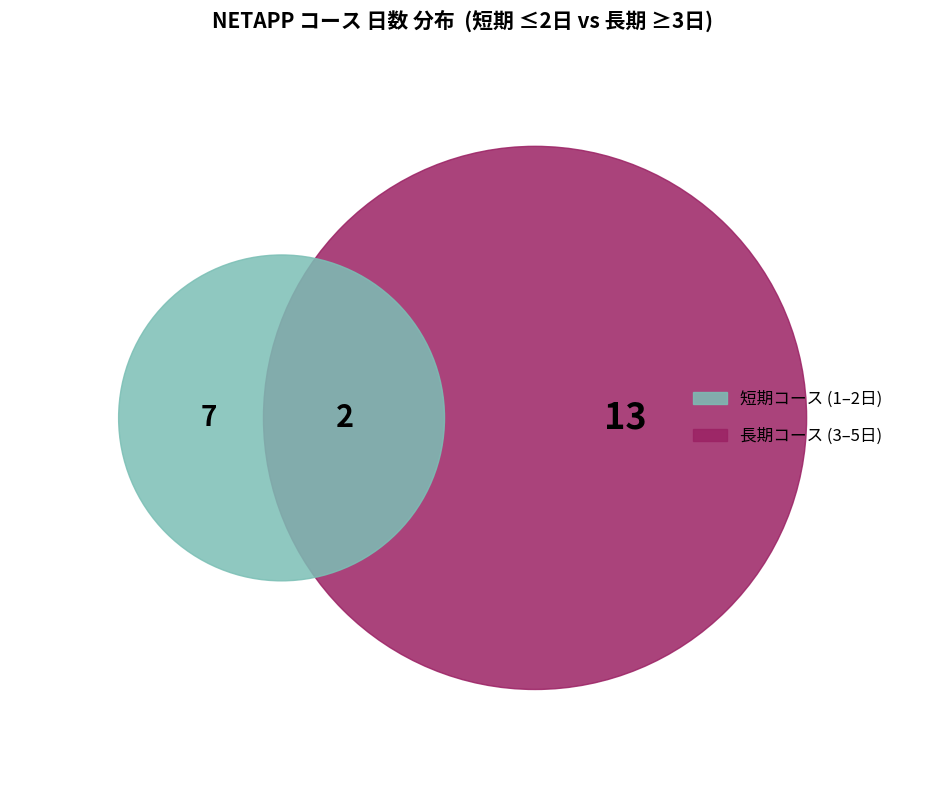

Is NA-NMA the majority of the pie?

No